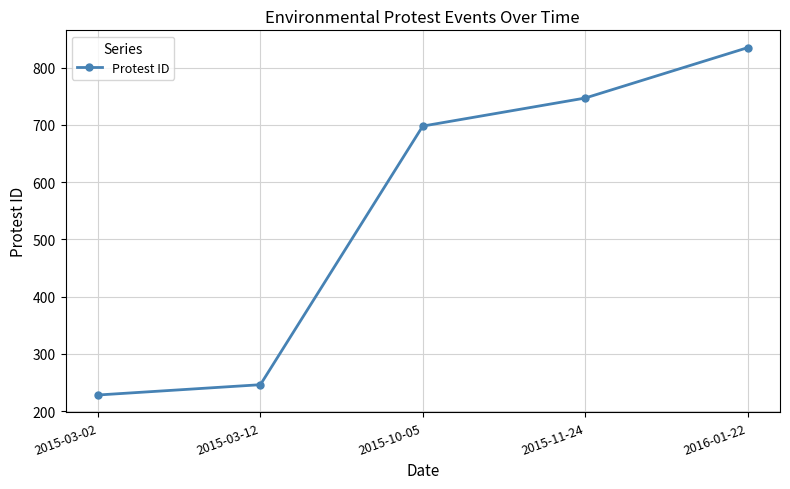

Which category has the lowest value across all series?

2015-03-02